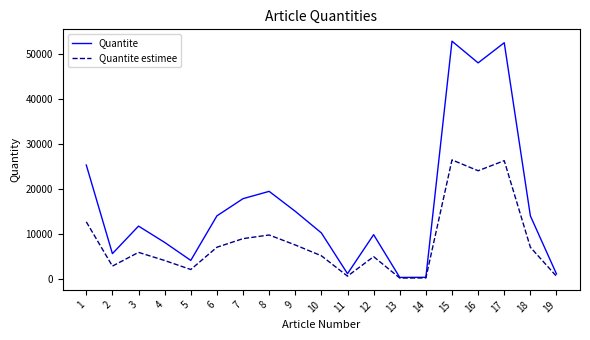

What is the highest value of the Quantite estimee series?

26448.0